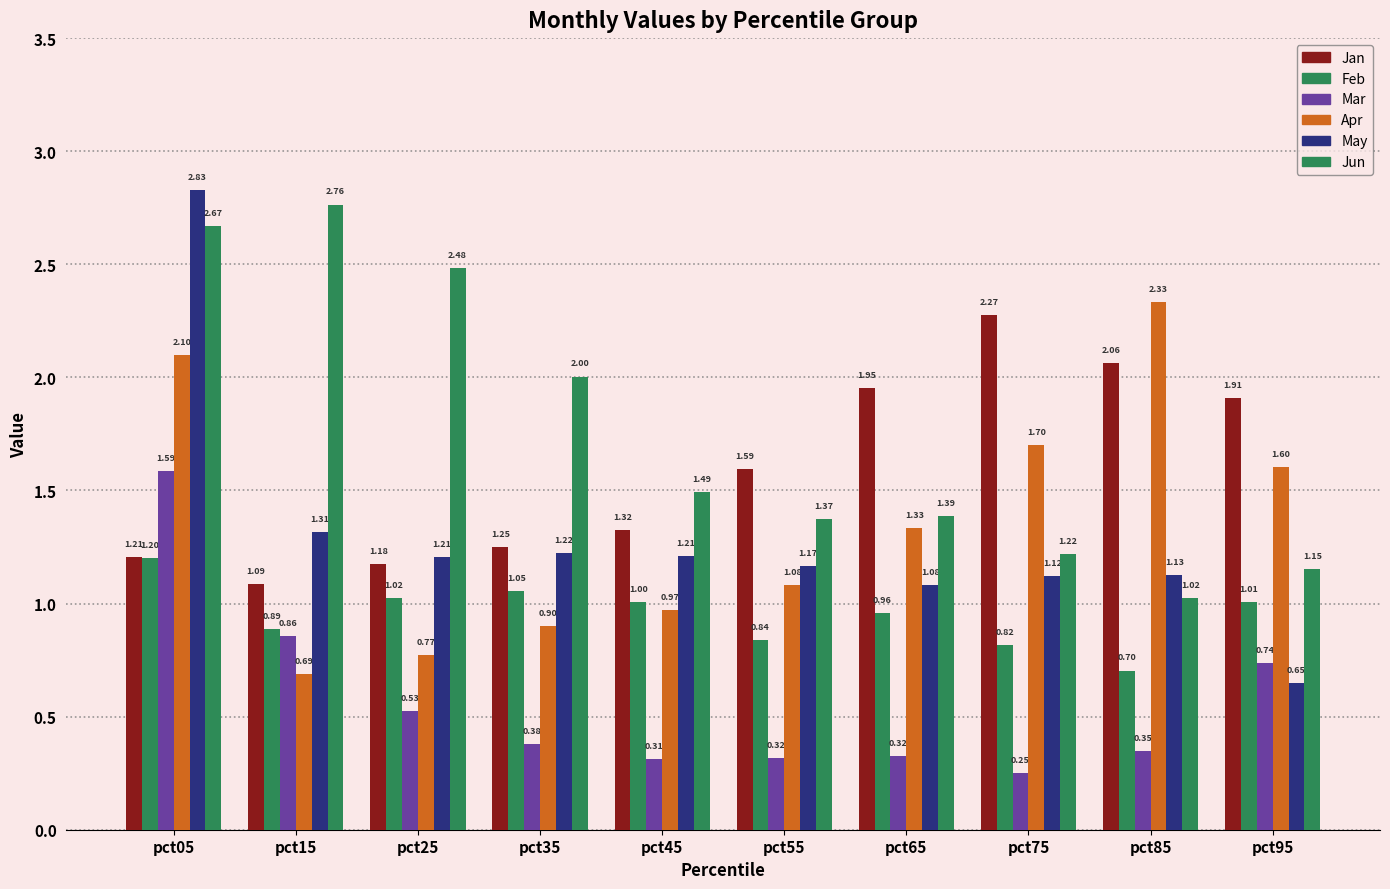

How many categories are shown in the chart?

10